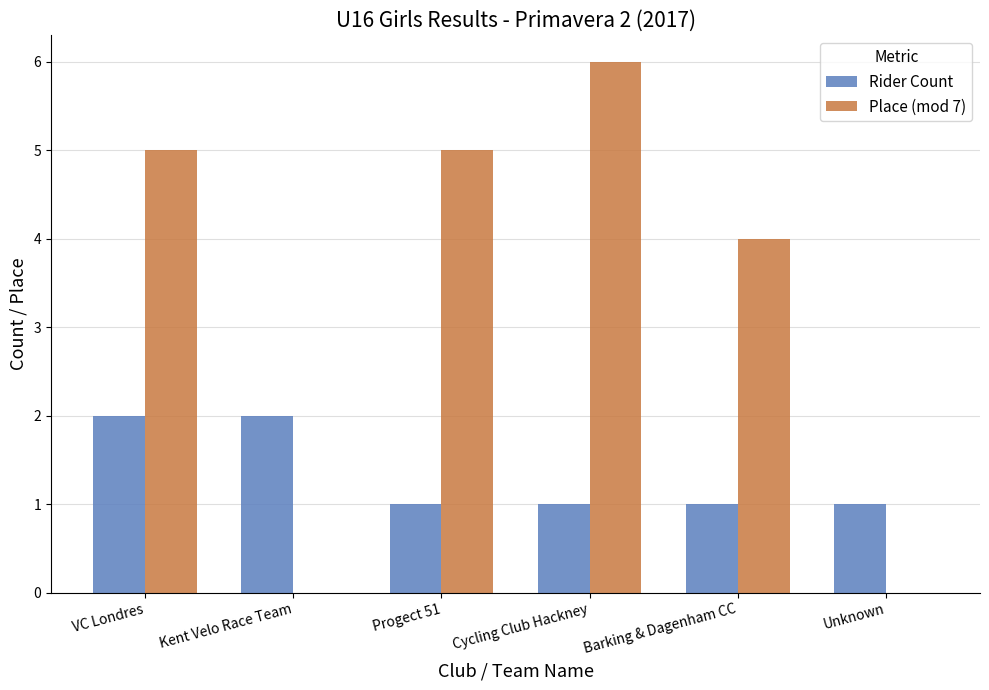

Which series has the largest total across all categories?

Place (mod 7)